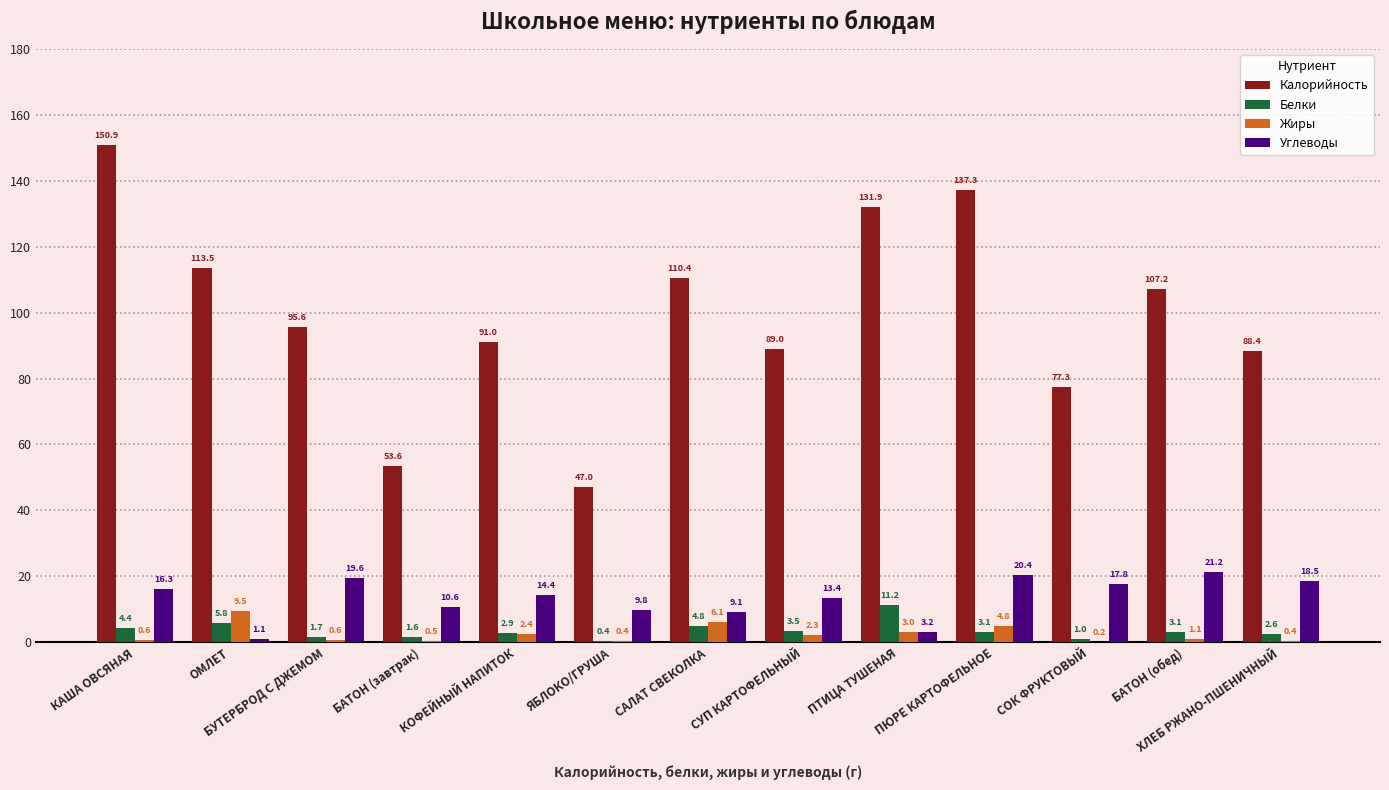

At which label does Углеводы first exceed 14?

КАША ОВСЯНАЯ